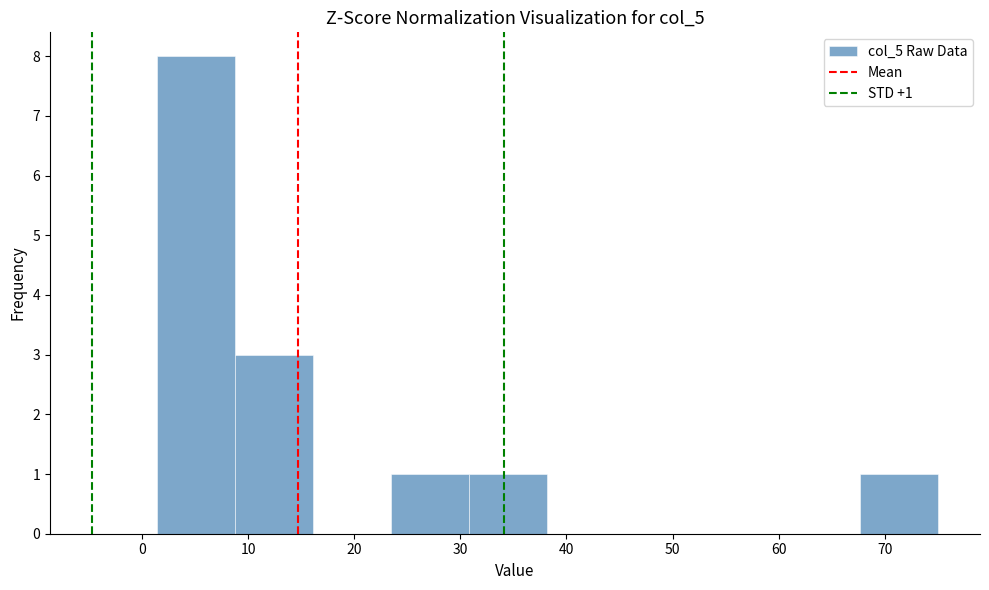

Which range on the x-axis has the tallest bar?

1 to 9